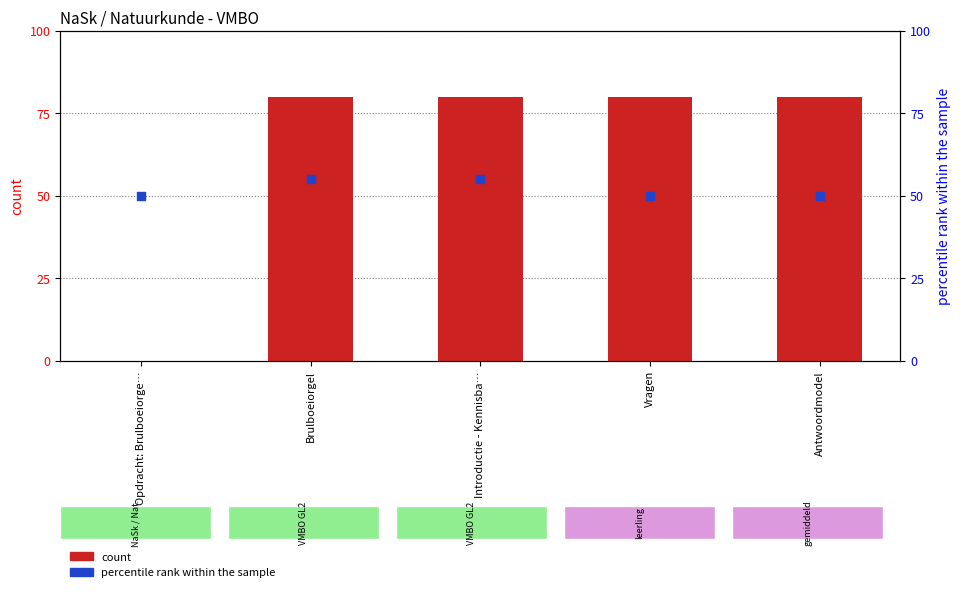

Which series reaches the maximum Y coordinate?

count